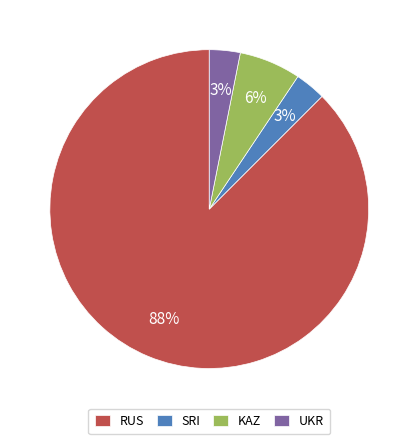

Which has a higher value, RUS or UKR?

RUS